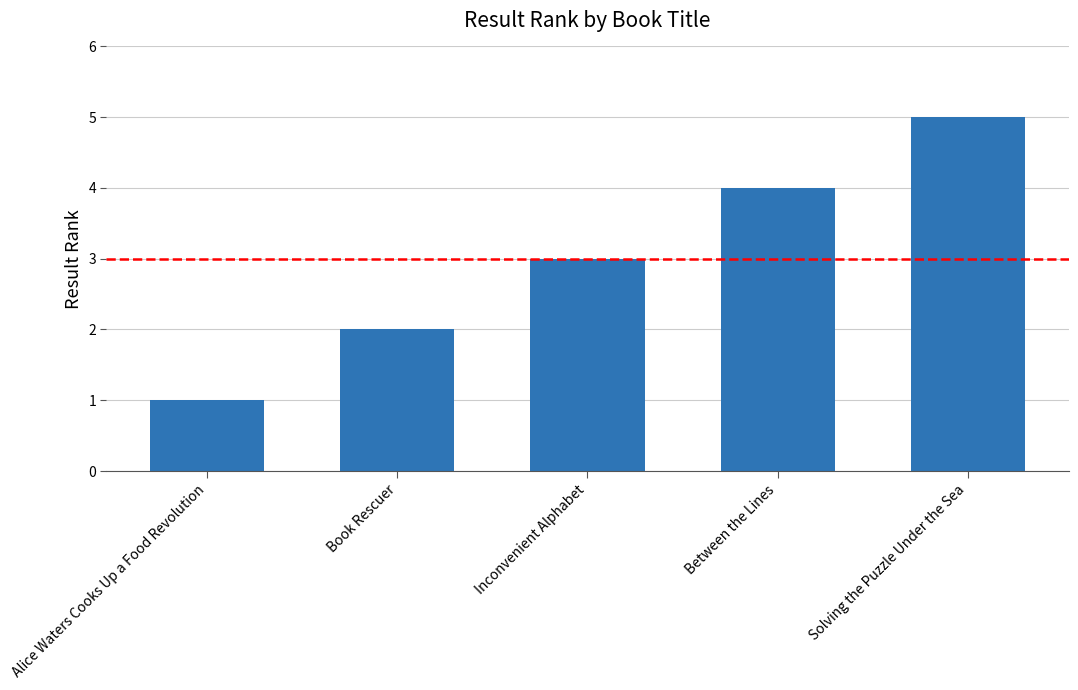

Which has a higher value, Inconvenient Alphabet or Between the Lines?

Between the Lines